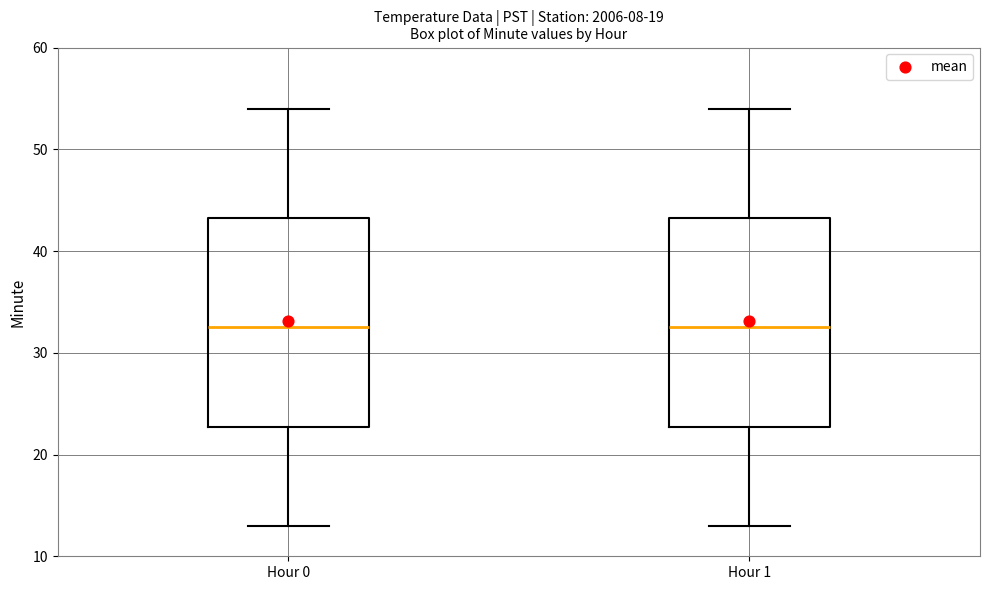

Reading left to right, transcribe this box plot: for each box, give where its median line is, the range the box spans, and where its two whiskers end, as read against the y-axis. The values are not printed on the chart, so give them approximately, as read against the axis.

Hour 0: median 33, box 23 to 43, whiskers 13 to 54
Hour 1: median 33, box 23 to 43, whiskers 13 to 54